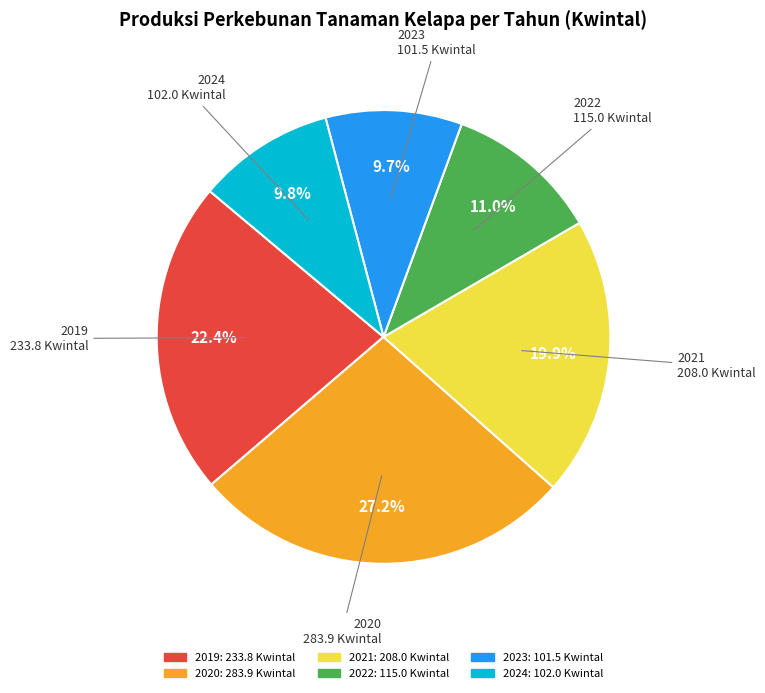

Is there any slice that represents more than half of the pie?

No